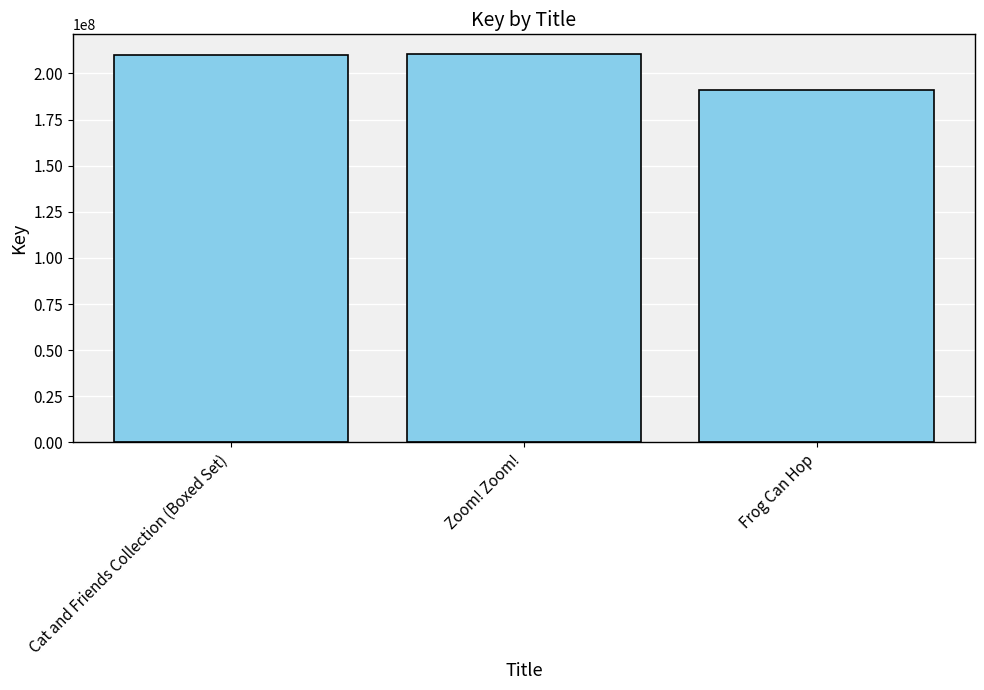

What is the difference between the maximum and minimum values?

19468390